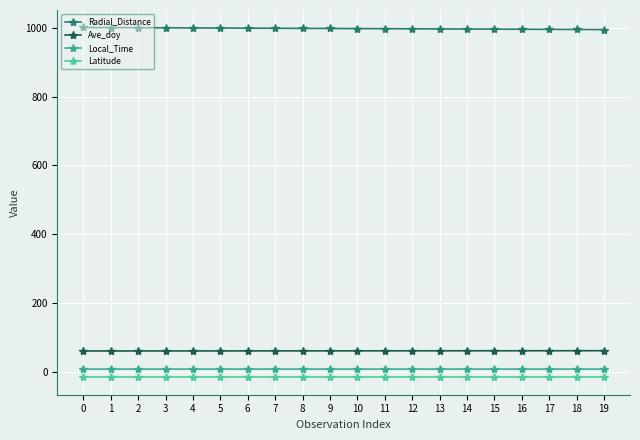

What is the difference between the highest and lowest values at 17?

1011.7